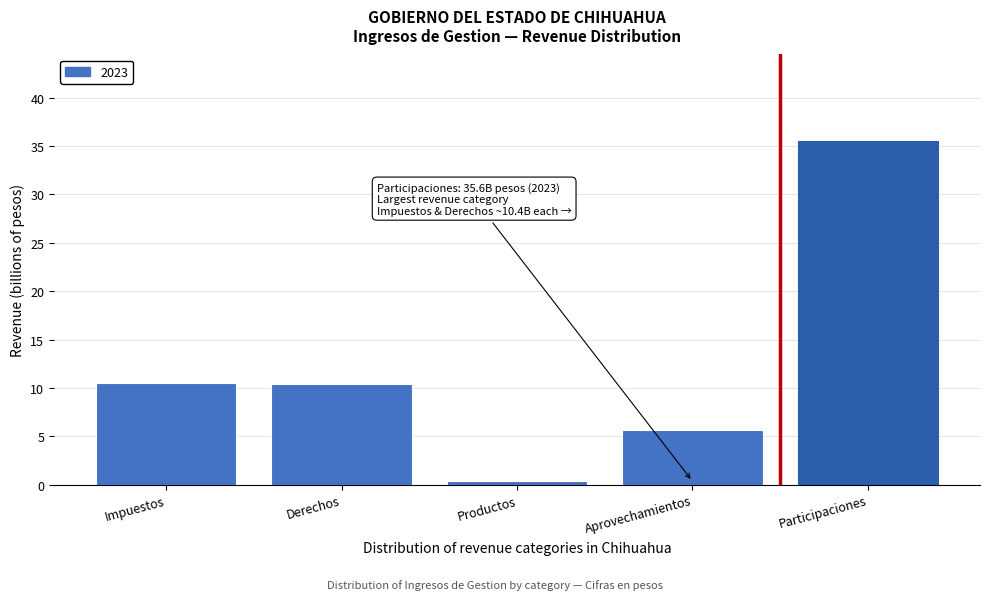

The value at Derechos is 10.4. True or false?

True